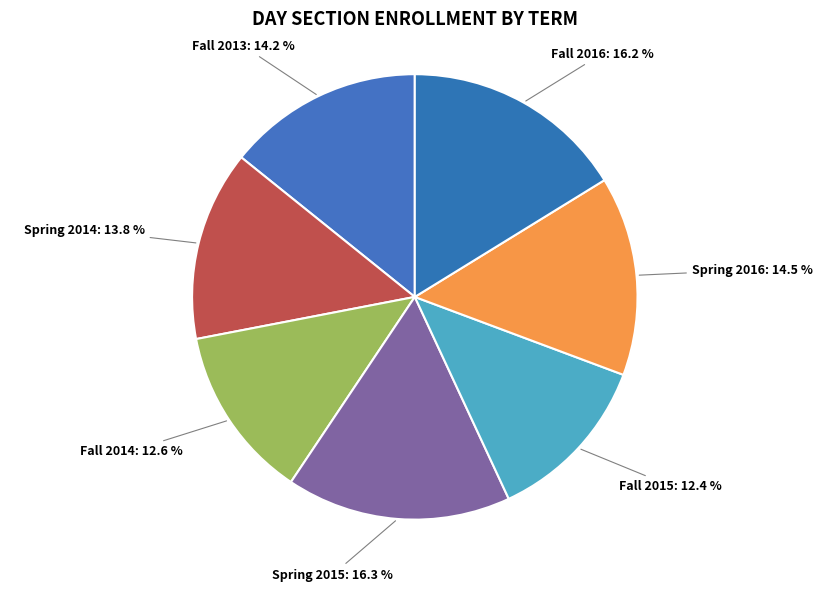

Is there any slice that represents more than half of the pie?

No